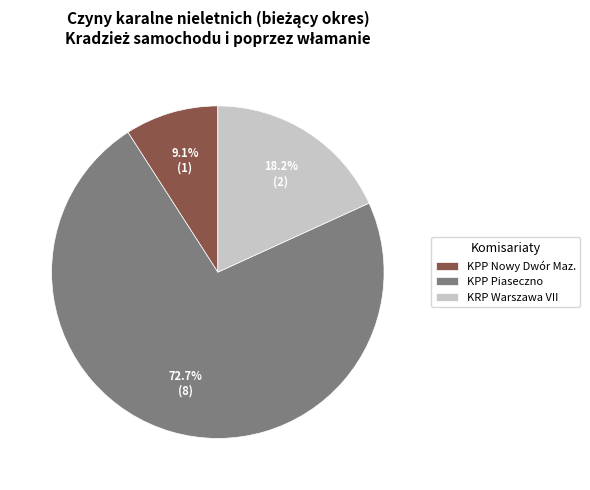

Which slice represents more than half of the pie?

KPP Piaseczno